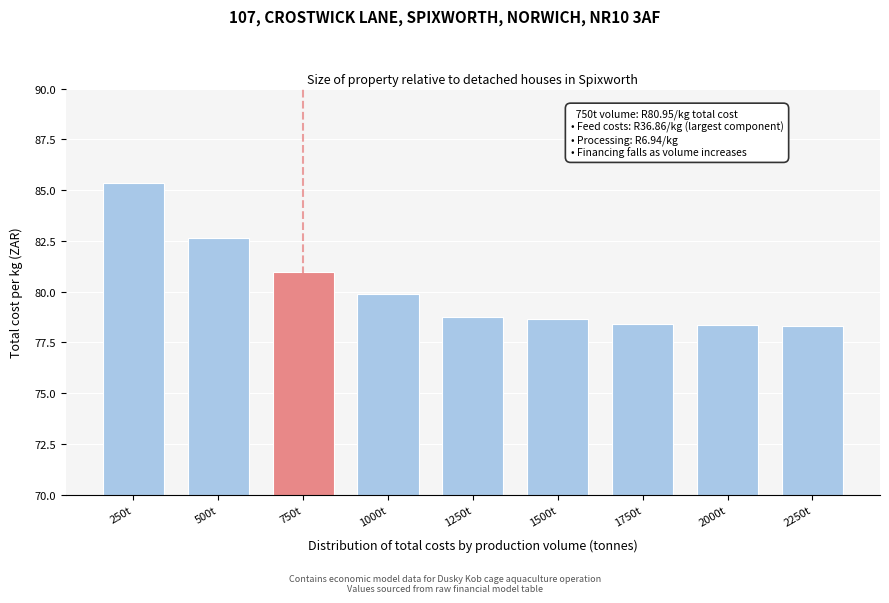

Is it true that the value at 1500t is 33.5?

False